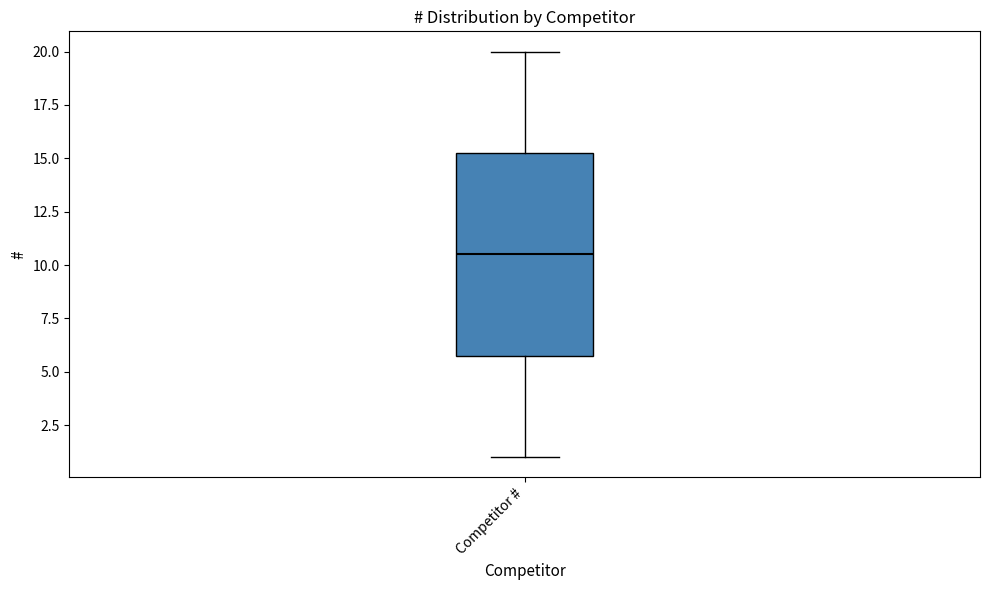

Transcribe this box plot: give where the median line is, the range the box spans, and where the two whiskers end, as read against the y-axis. The values are not printed on the chart, so give them approximately, as read against the axis.

median 10.5, box 6.0 to 15.5, whiskers 1.0 to 20.0